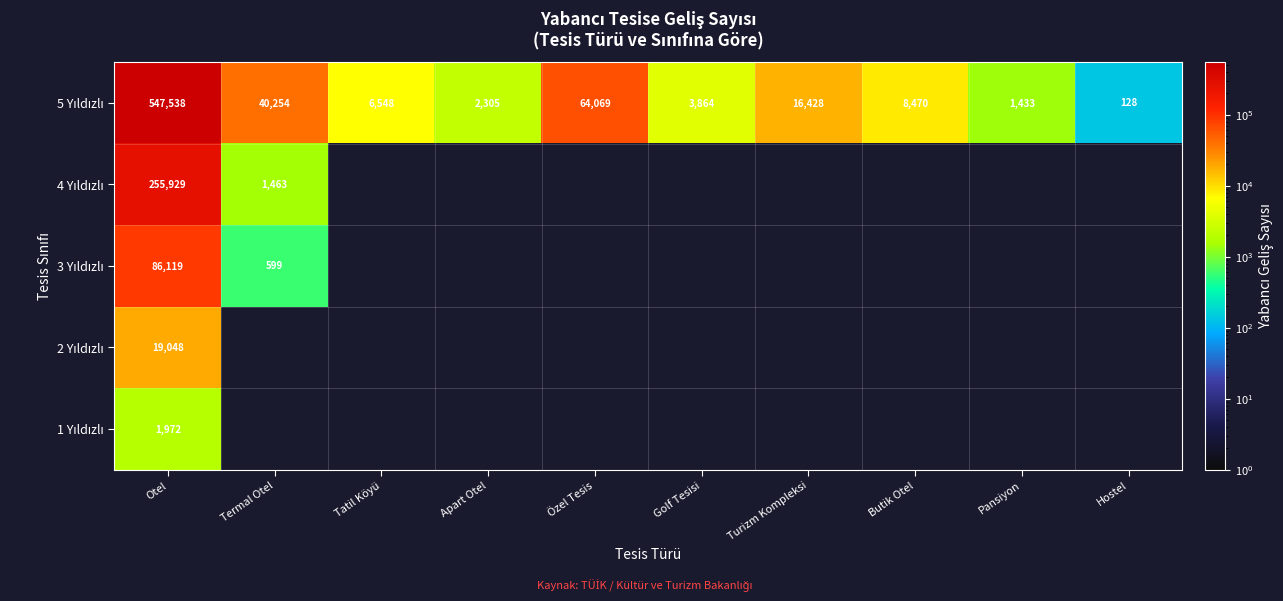

Which series has the largest total across all categories?

5 Yıldızlı